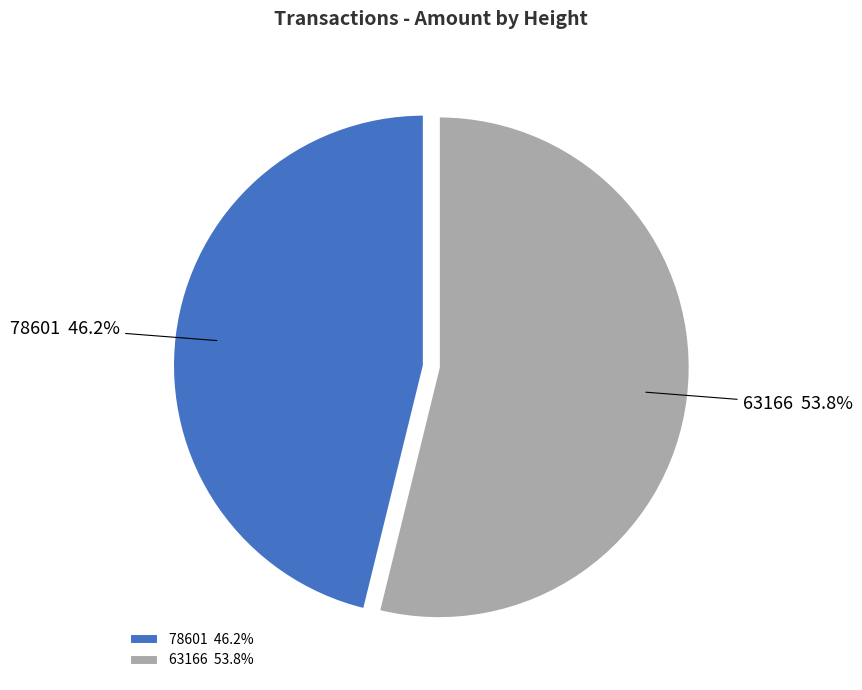

Count the number of slices in the pie.

2